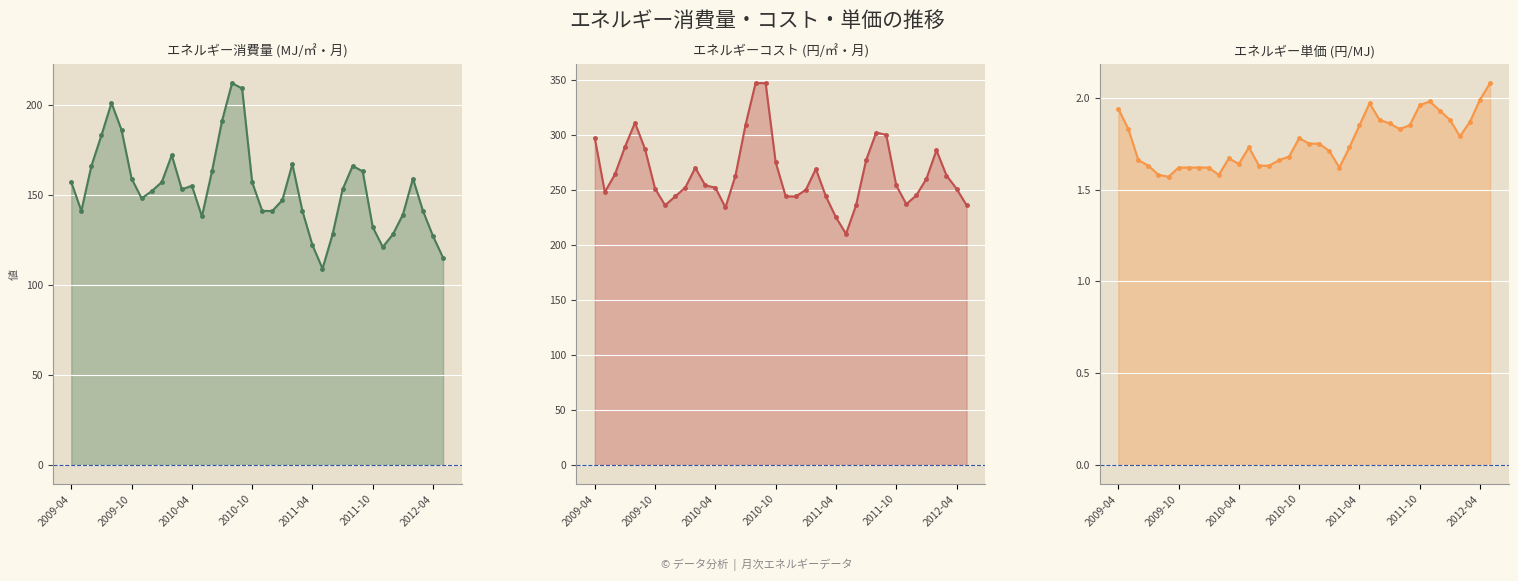

List the series in order of their overall mean, lowest first.

エネルギー単価(当月), エネルギー消費量(当月), エネルギーコスト(当月)